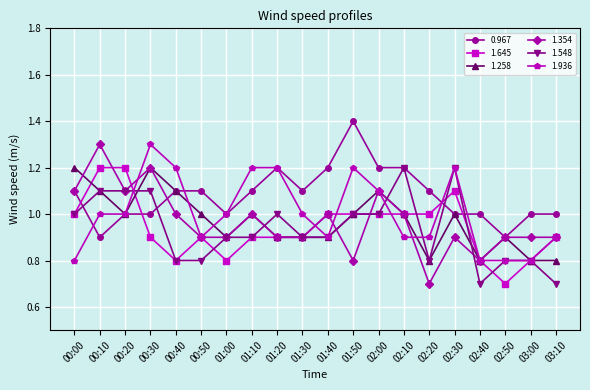

What is the average value of the 1.548 series?

0.9